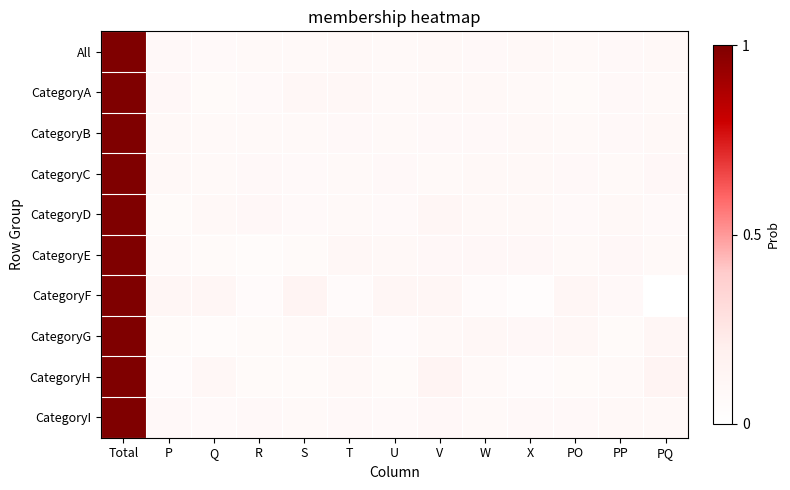

At which category does the chart reach its minimum across all series?

PQ